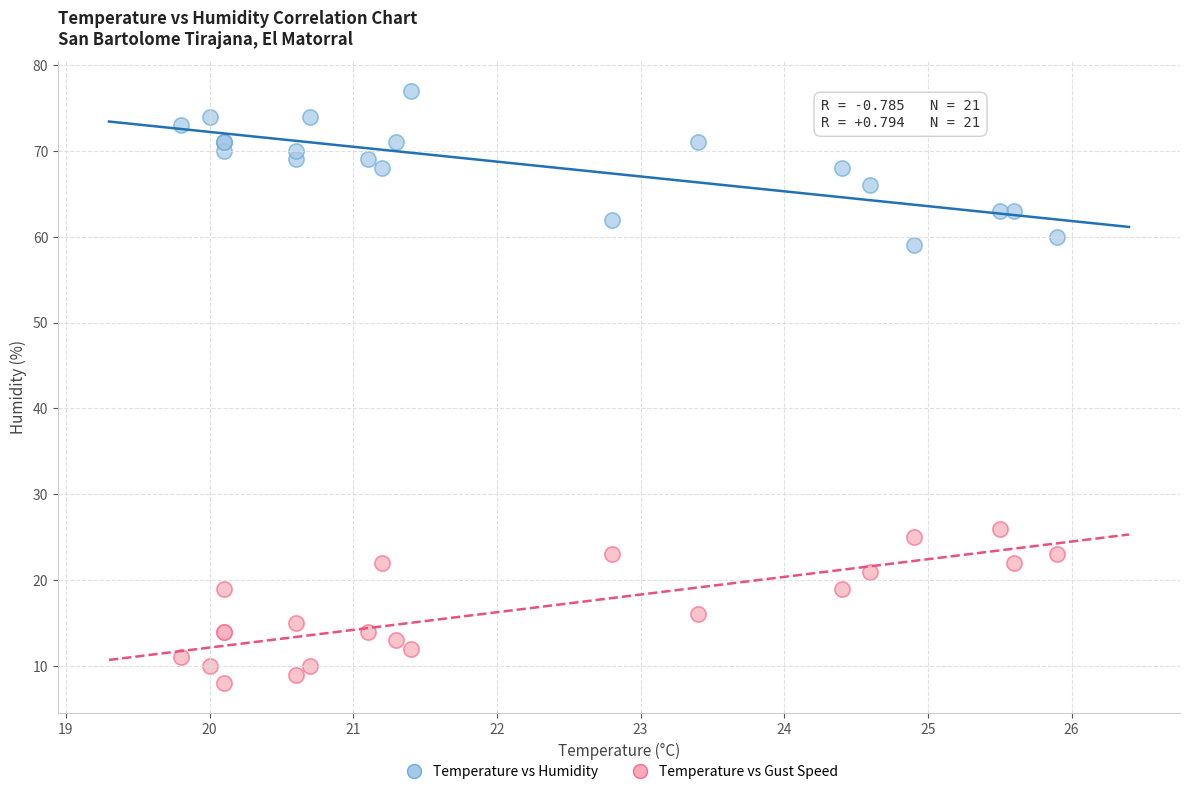

What are all the series names shown in the legend?

Temperature vs Humidity, Temperature vs Gust Speed